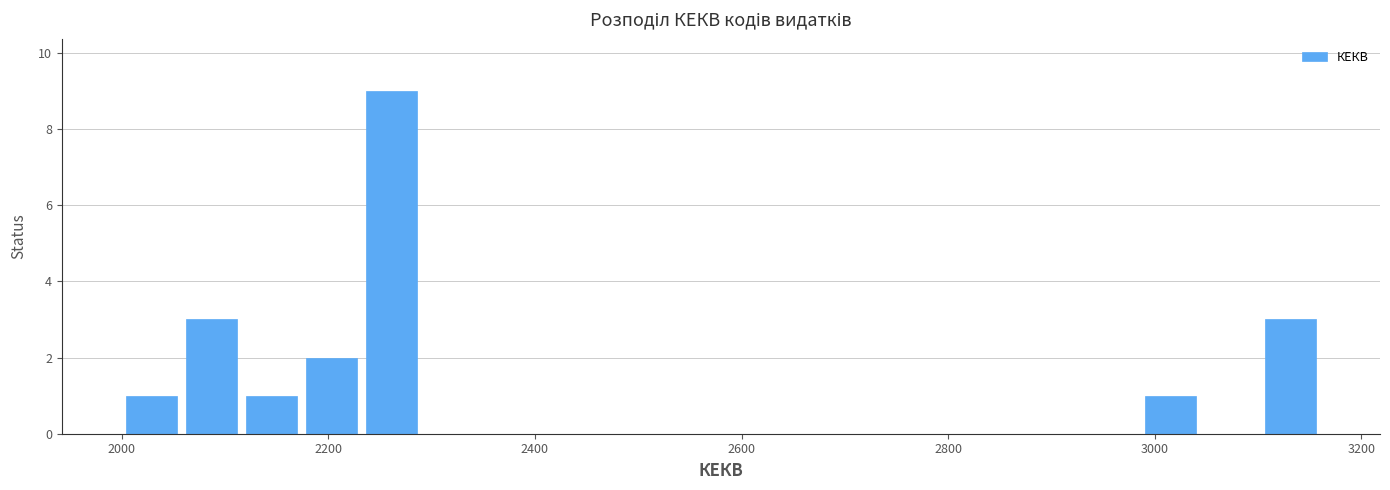

Read against the x-axis, roughly where is the centre of the tallest bar?

2260